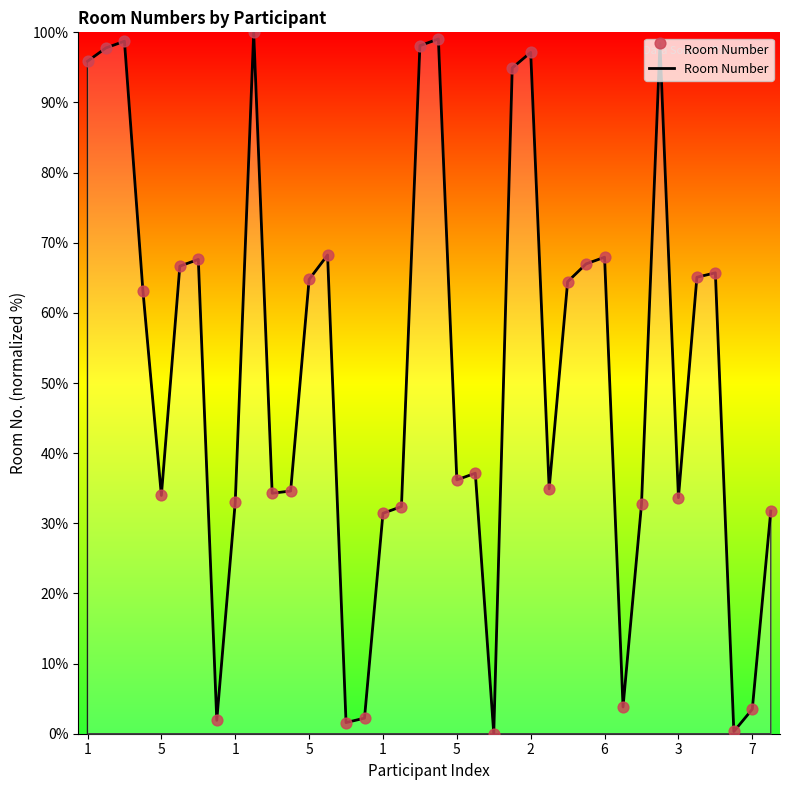

What is the maximum value shown in the chart?

100.0